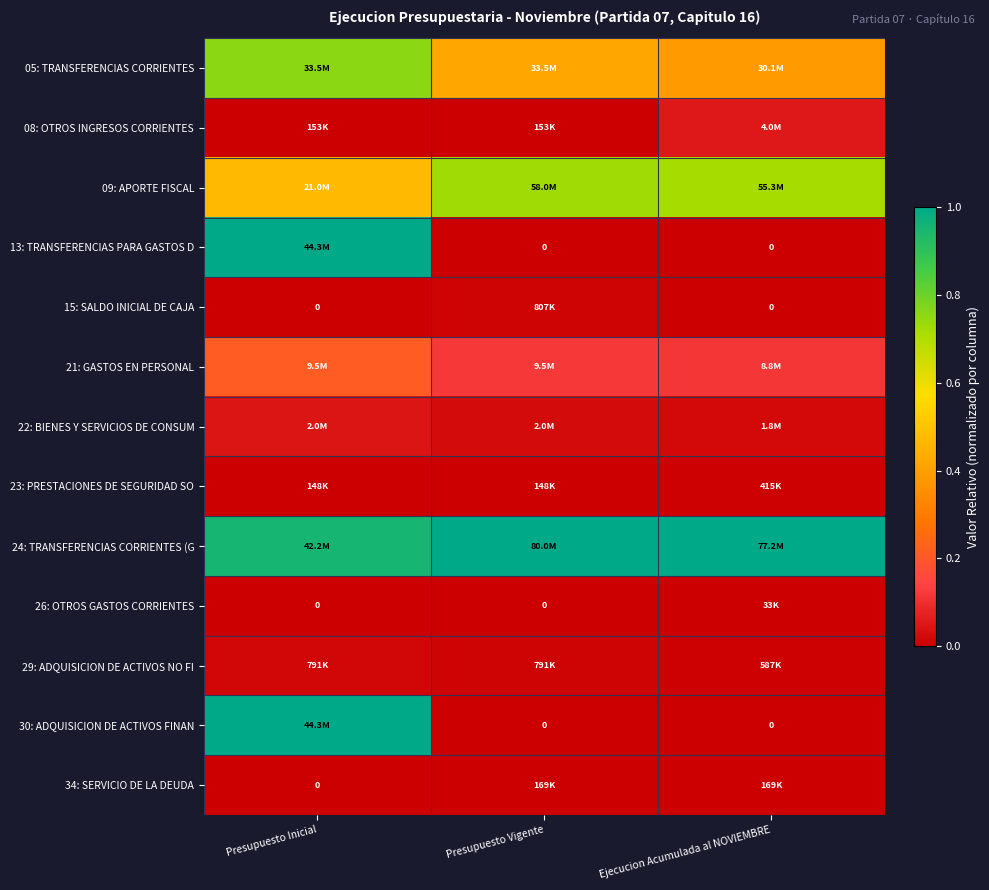

At which label does 34: SERVICIO DE LA DEUDA reach its peak?

Ejecucion Acumulada al NOVIEMBRE